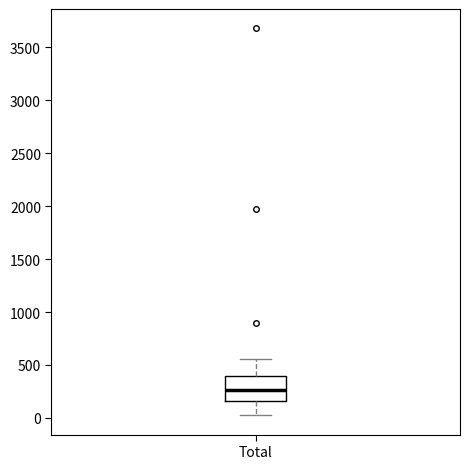

Read this box plot against the y-axis: the position of the median line, the range covered by the box, and the ends of both whiskers. The values are not printed on the chart, so give them approximately, as read against the axis.

median 250, box 150 to 400, whiskers 50 to 550